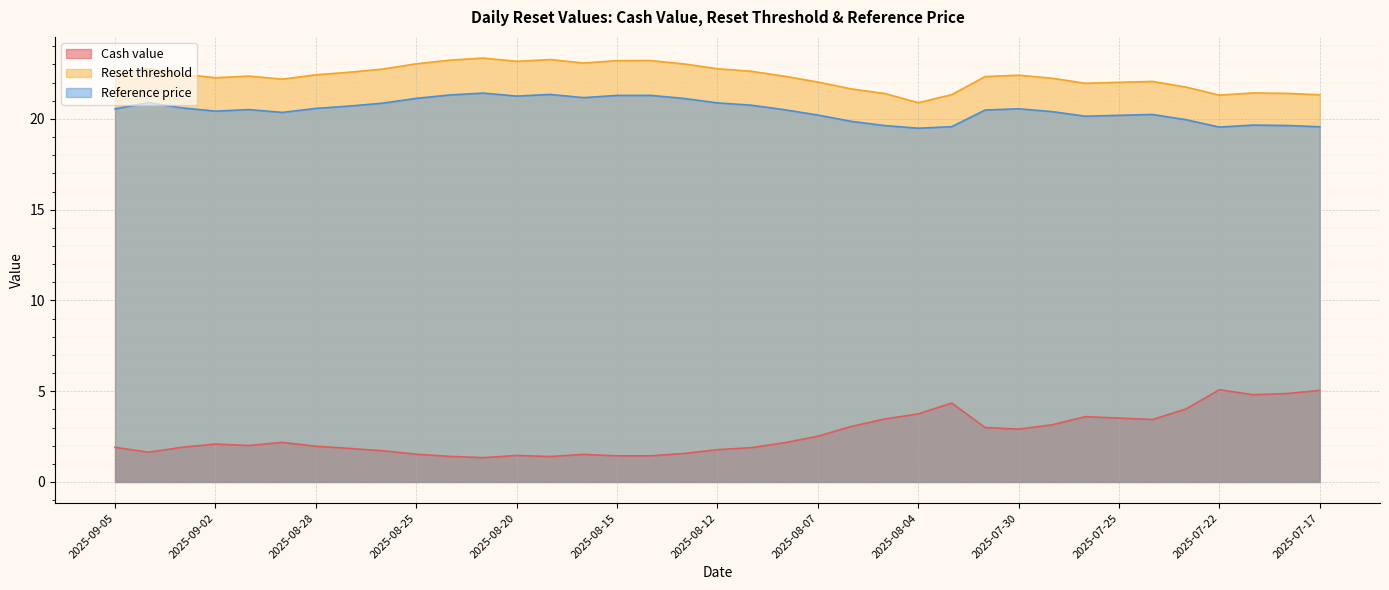

How many interior local valleys does the Reference price series have?

7